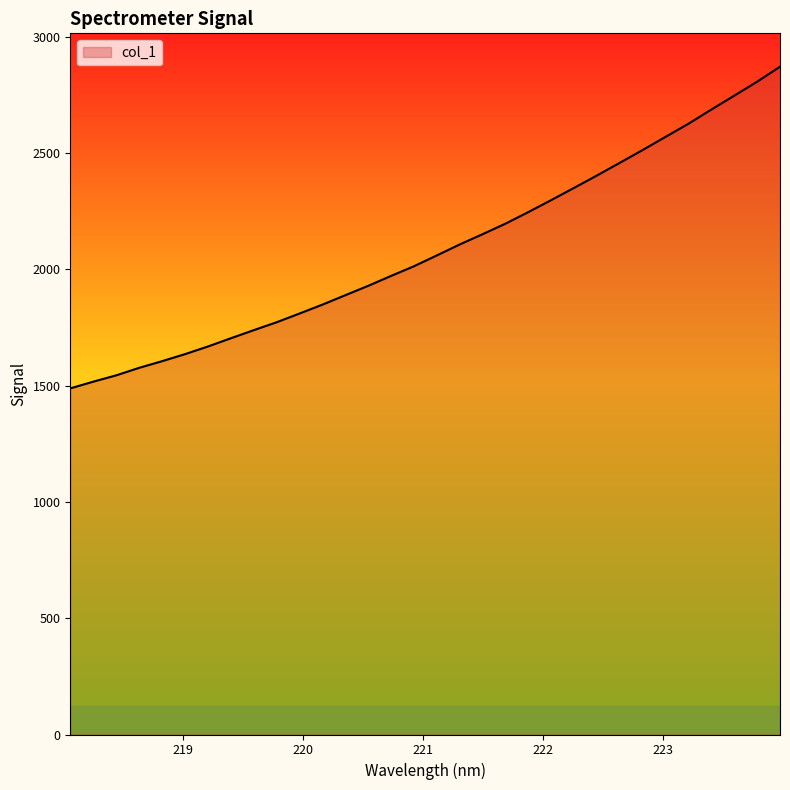

True or false: the data has more than 0 interior local peaks.

False